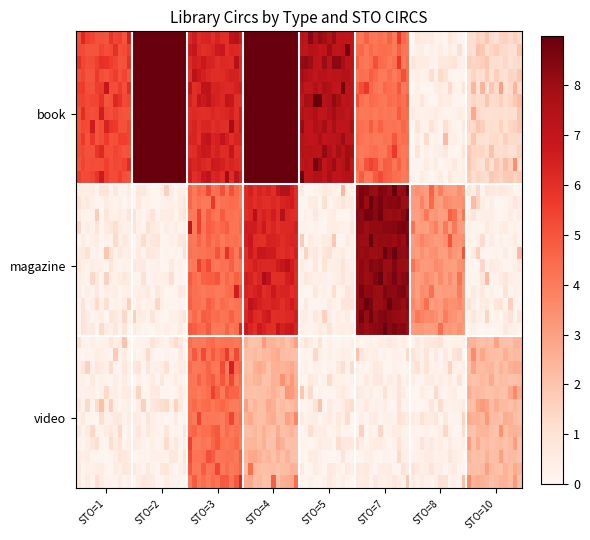

Which series has the largest range (max minus min)?

book